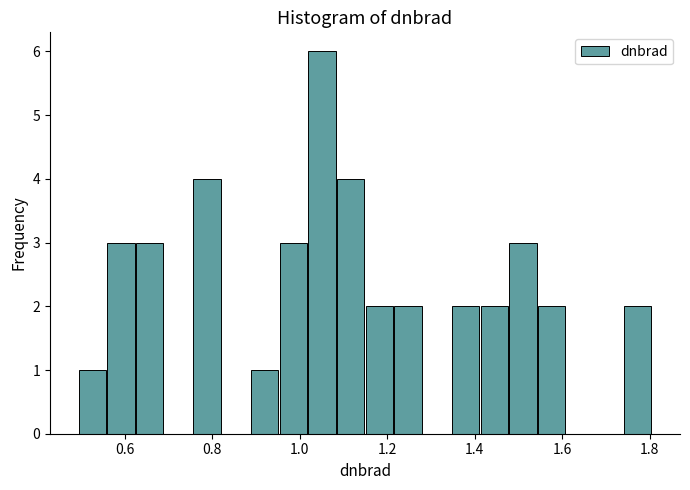

Read against the x-axis, roughly where is the centre of the tallest bar?

1.06